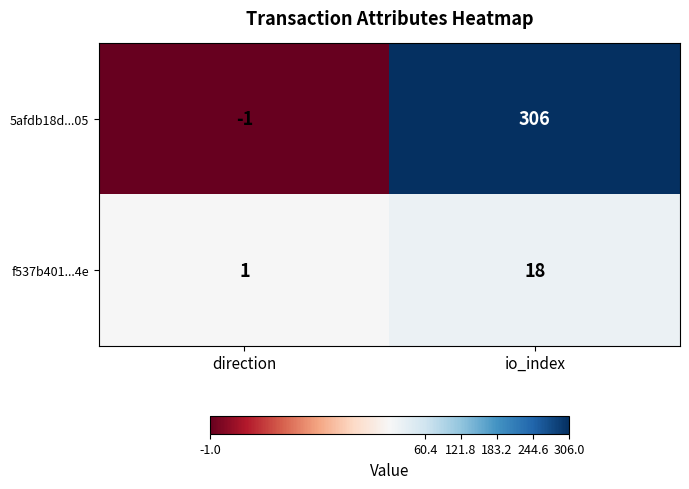

Count the number of data series in this chart.

2